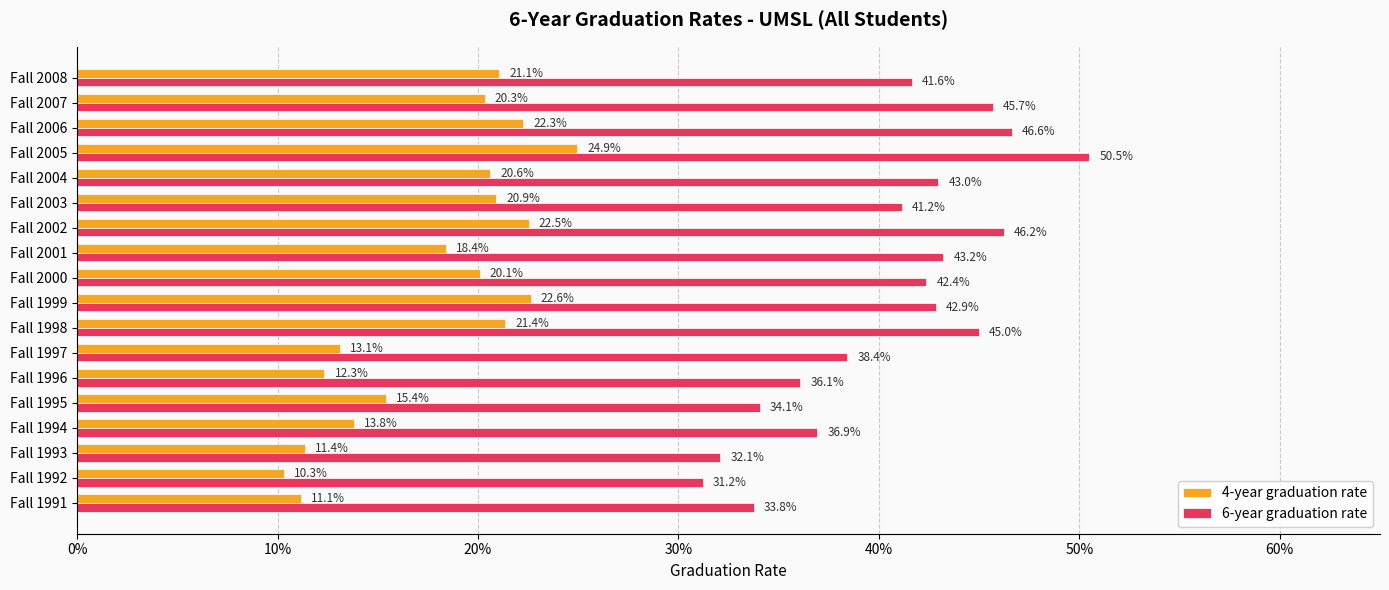

Rank the series by their average value, from lowest to highest.

4-year graduation rate, 6-year graduation rate